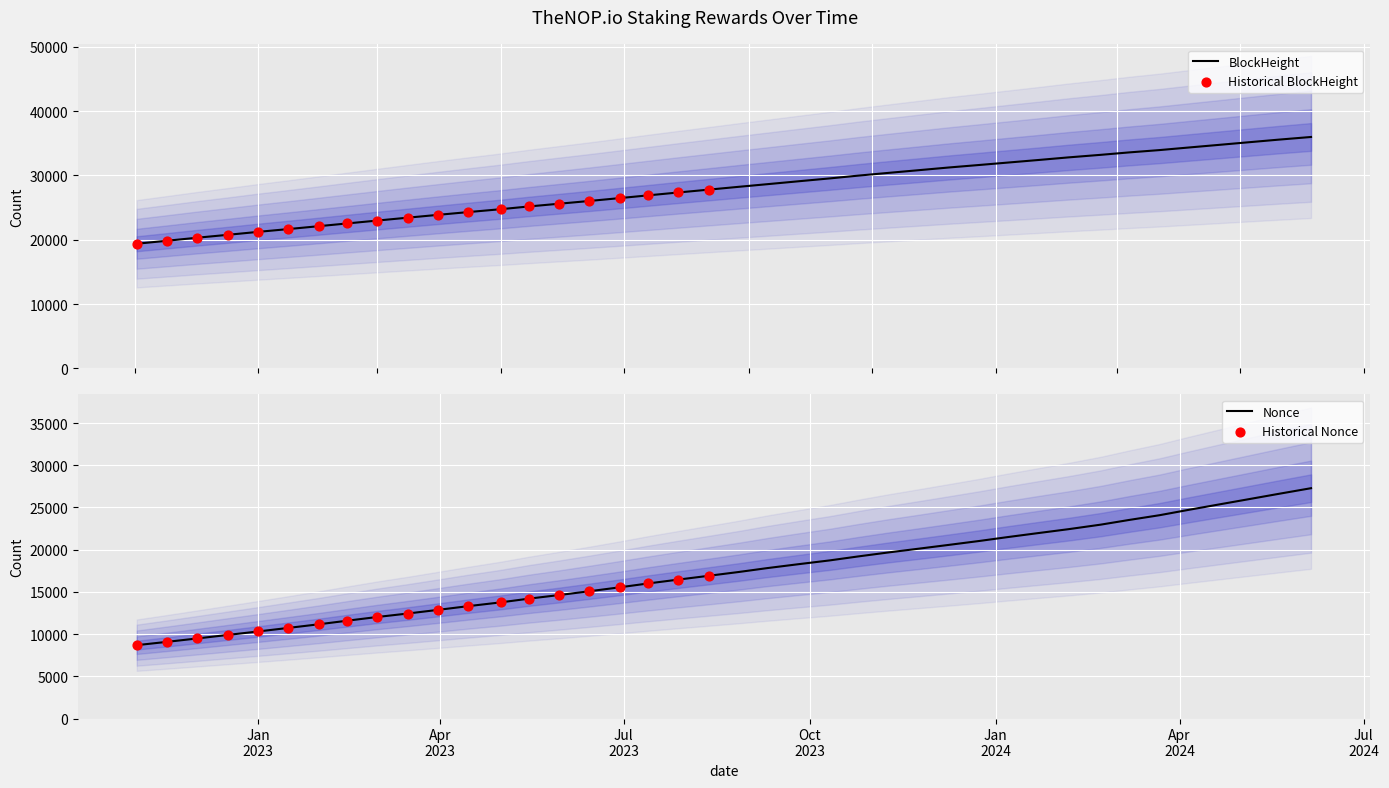

Which series has the largest total across all categories?

BlockHeight